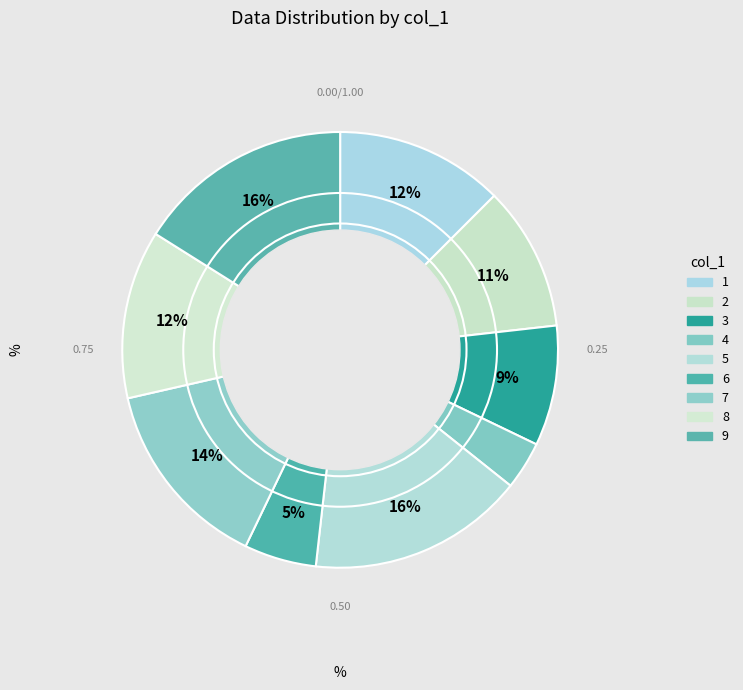

Does 3 represent more than half of the total?

No